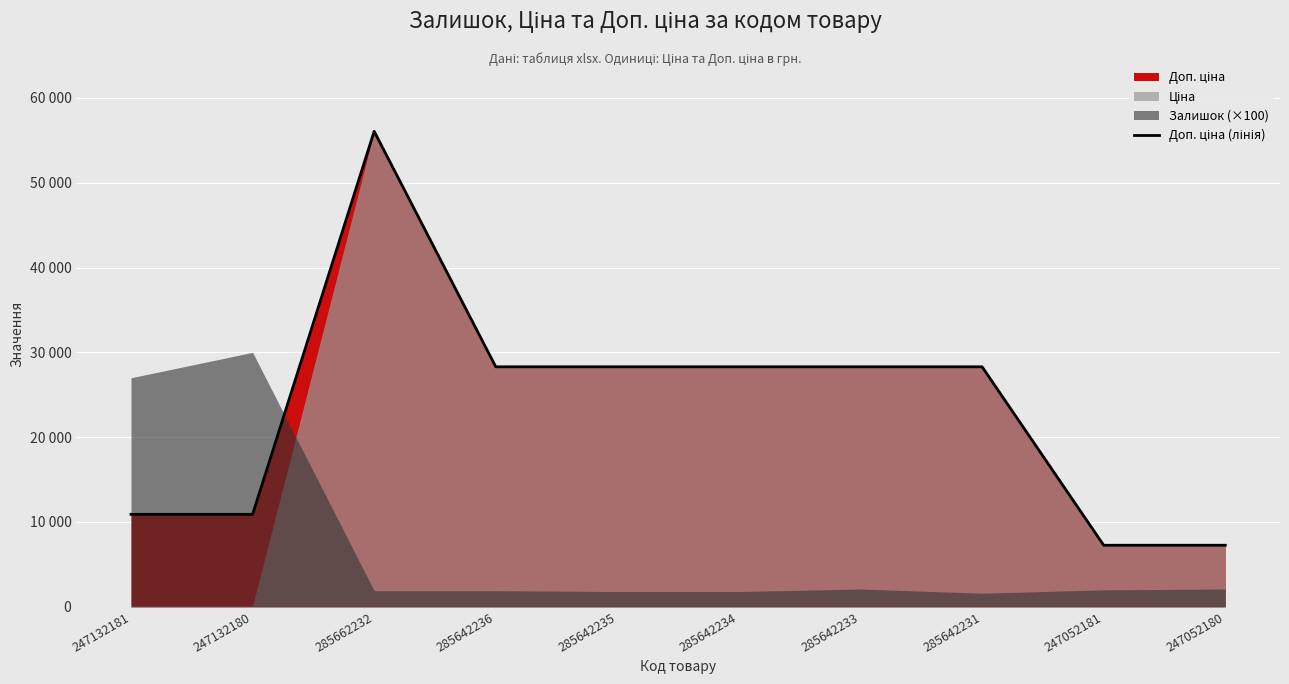

What is the sum of the values at 247132181 and 247052180?

18161.9